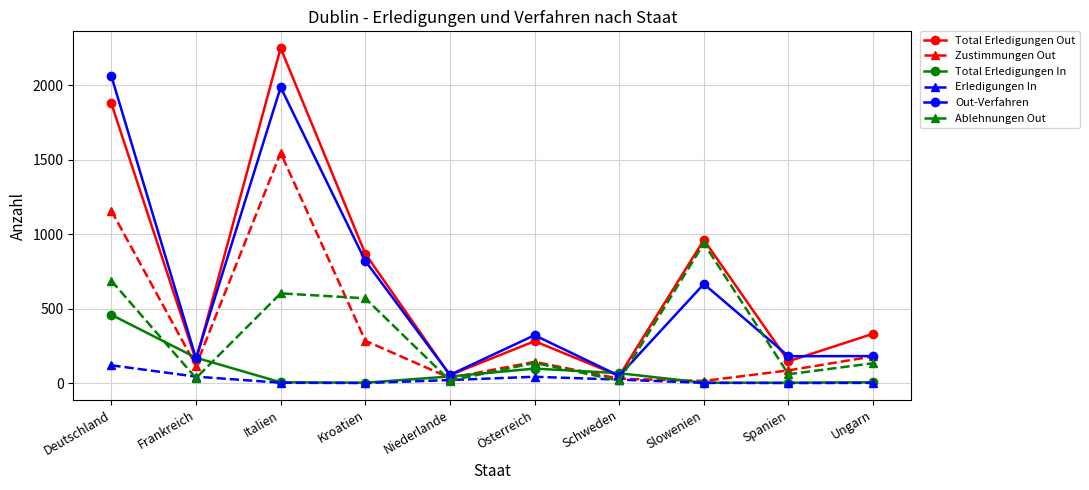

What is the label of the 6th point from the right?

Niederlande